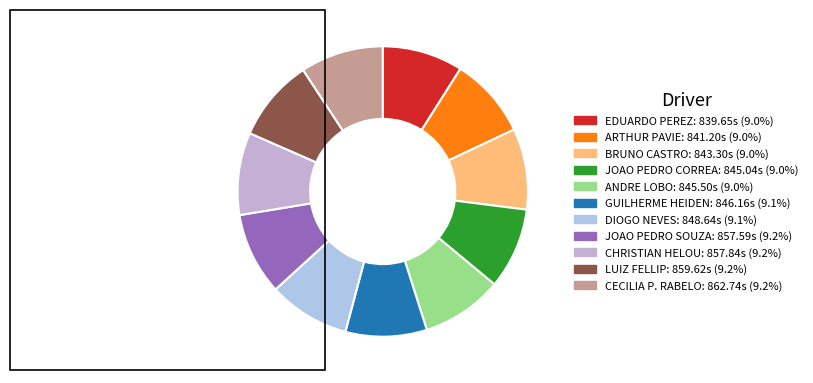

How many segments does this pie chart have?

11